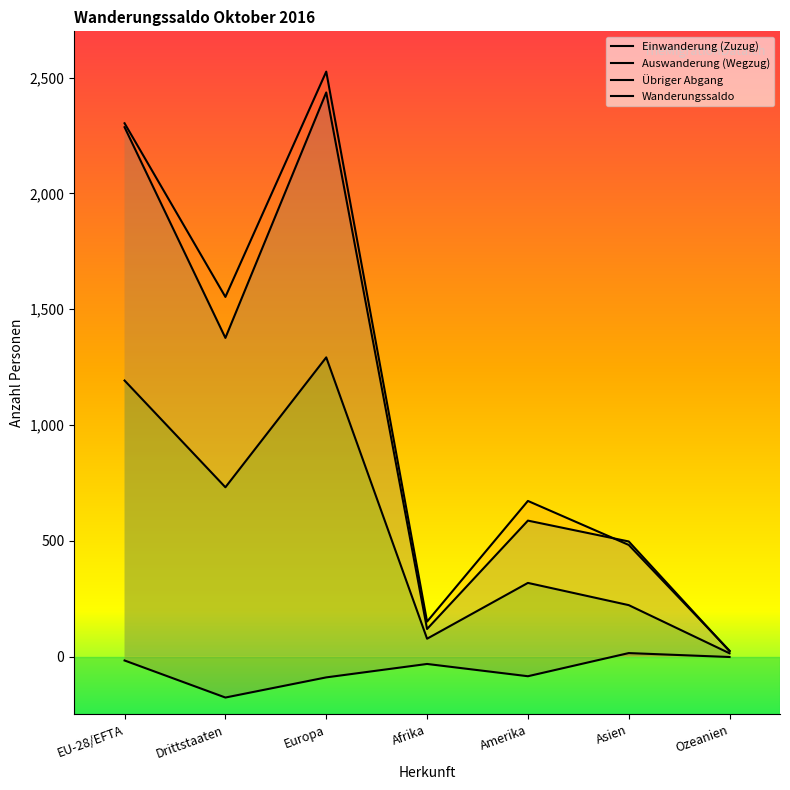

How many distinct data groups are displayed?

4